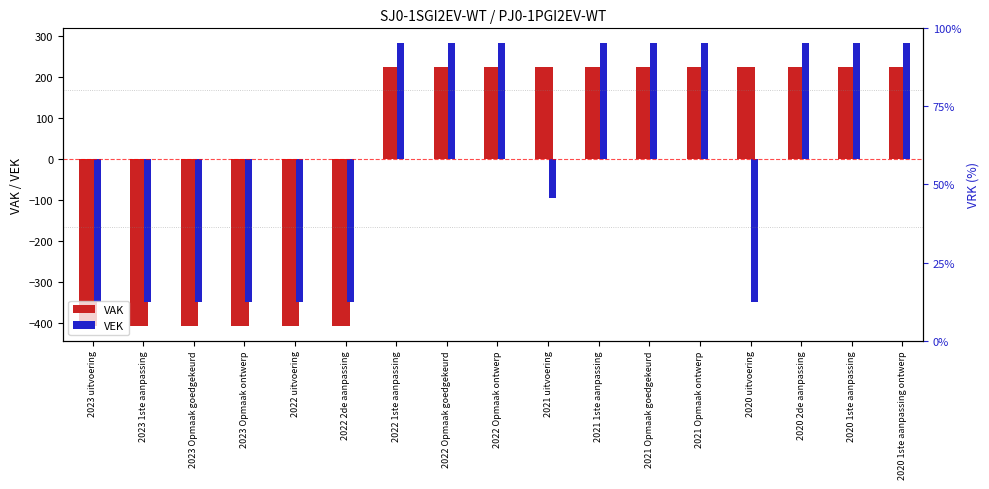

At 2021 uitvoering, list the series in order from largest to smallest.

VAK, VEK